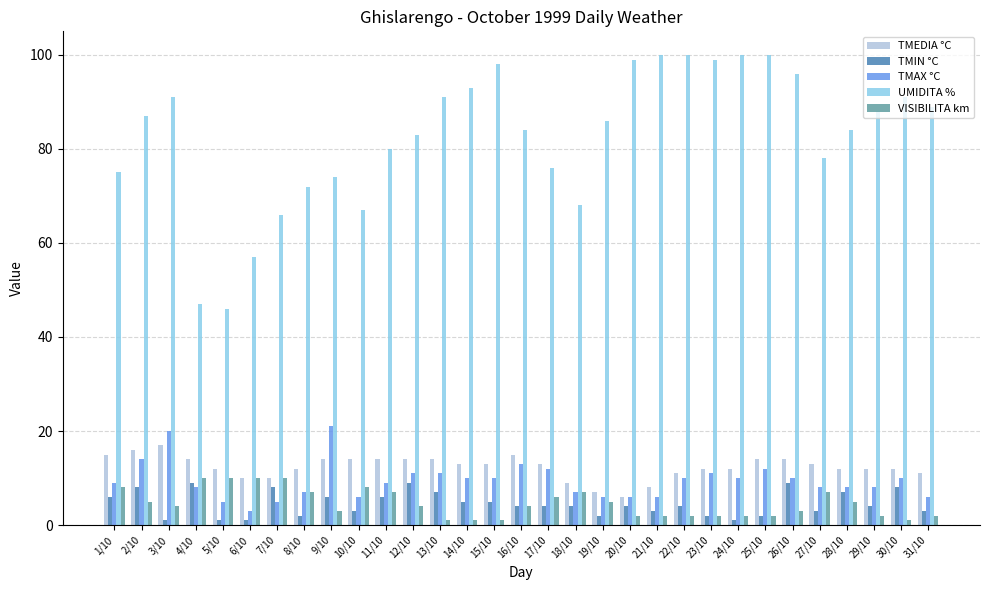

True or false: TMEDIA °C has a value of 16 at 31/10.

False